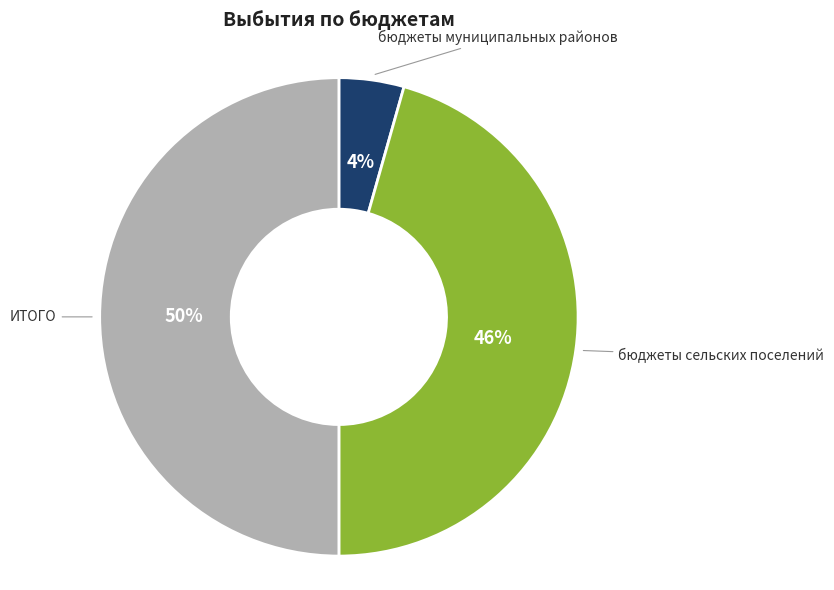

What percentage is the бюджеты сельских поселений slice, to the nearest percent?

46%